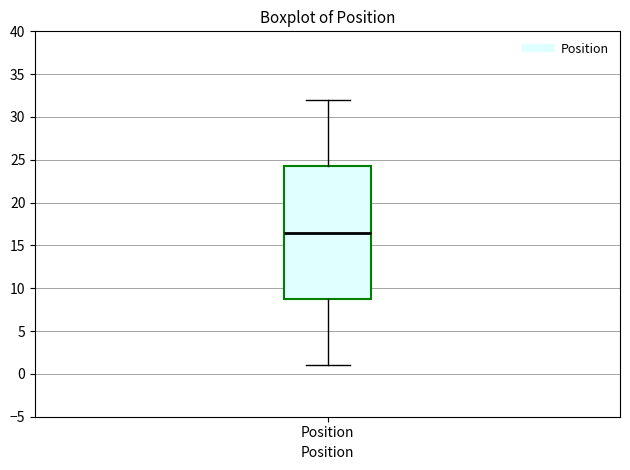

Transcribe this box plot: give where the median line is, the range the box spans, and where the two whiskers end, as read against the y-axis. The values are not printed on the chart, so give them approximately, as read against the axis.

median 16.5, box 9.0 to 24.5, whiskers 1.0 to 32.0